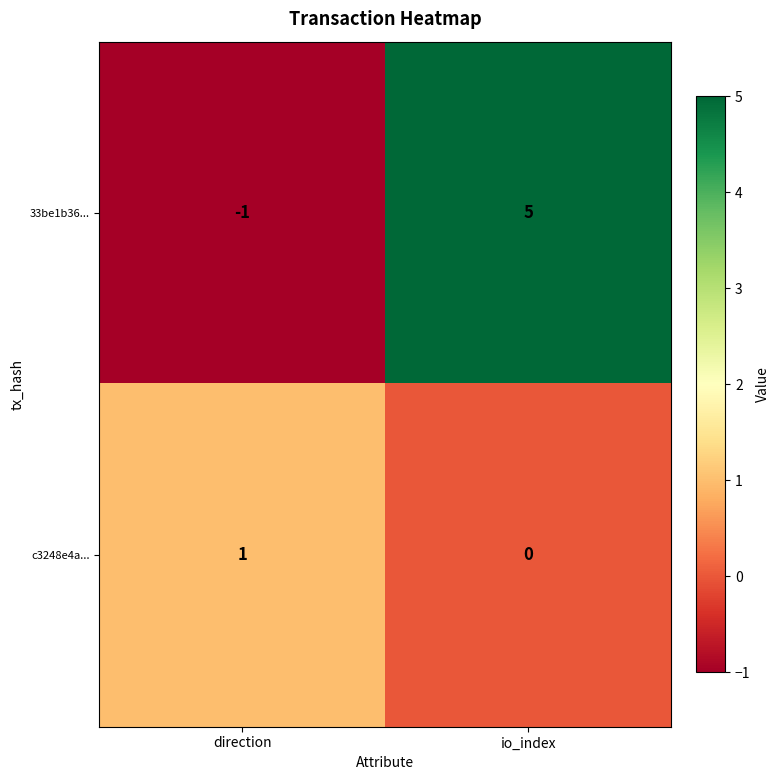

What is the difference between the 33be1b36... values at direction and io_index?

6